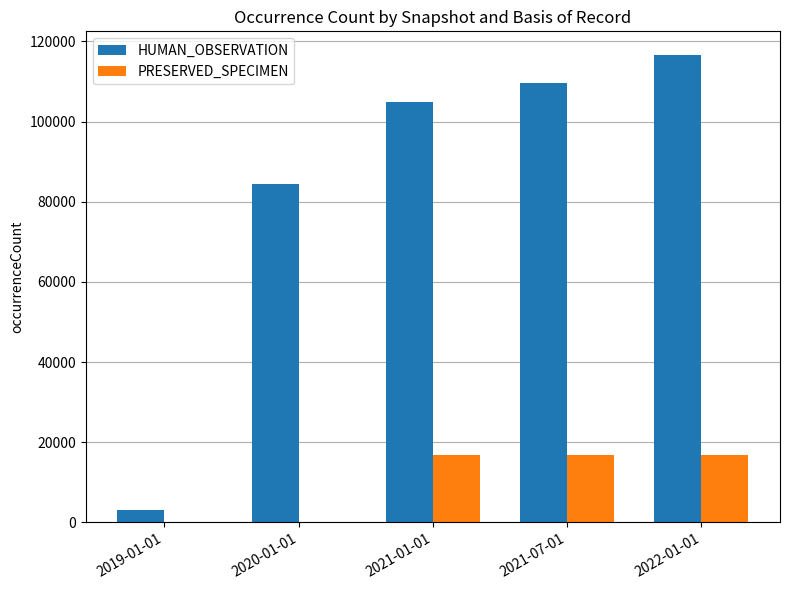

What is the greatest value displayed?

116660